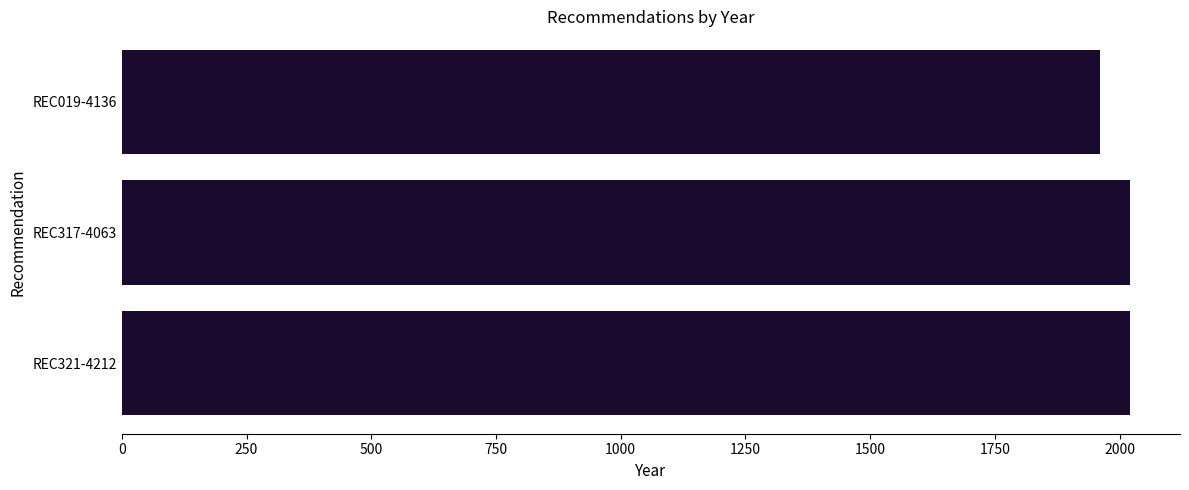

What is the approximate value at REC317-4063, to the nearest 5?

2020